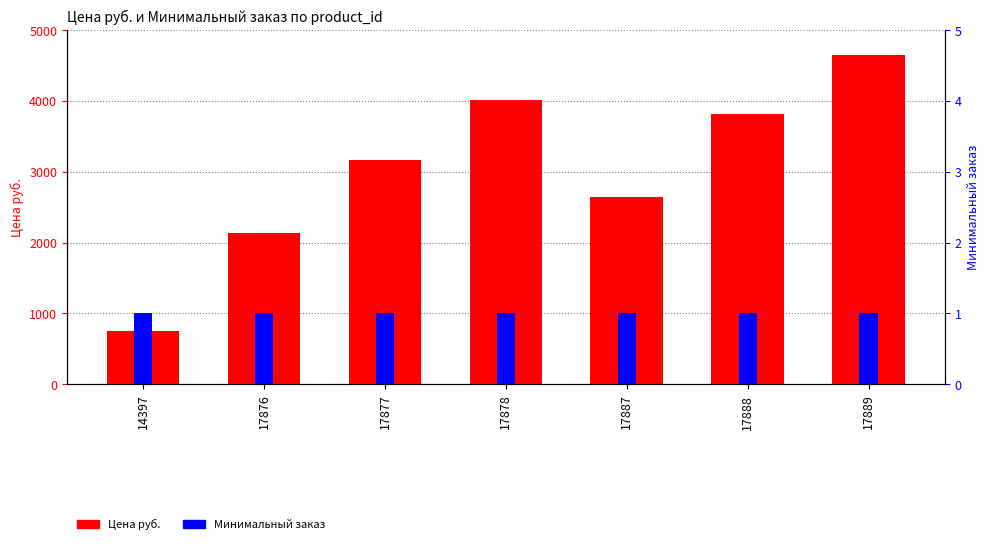

Are the bars grouped side by side (vs. stacked)?

Yes